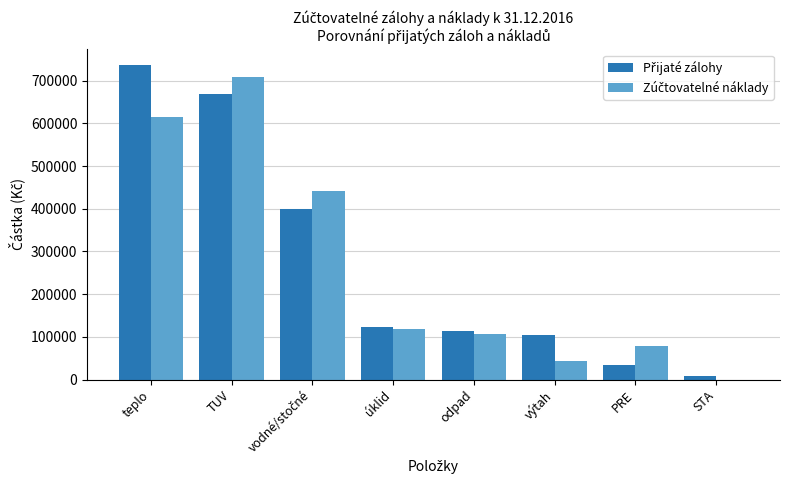

What is the maximum value shown in the chart?

736568.0